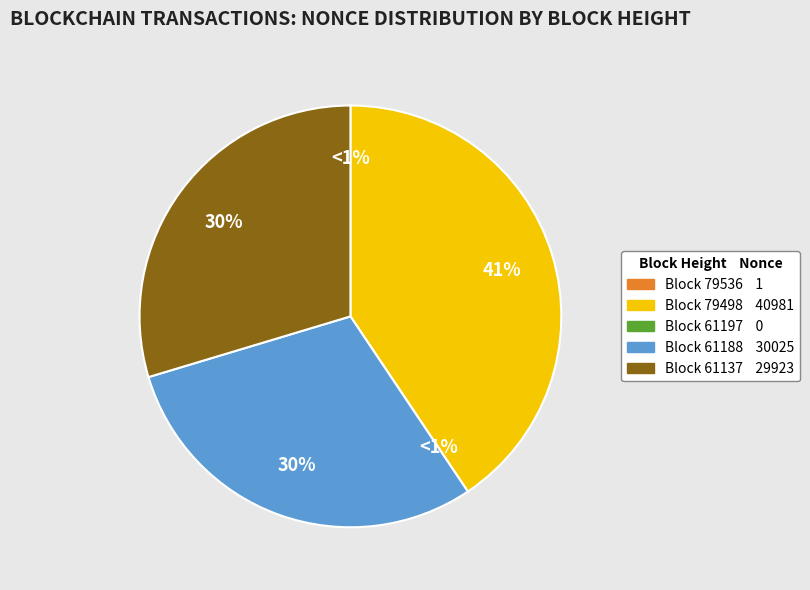

The 61197 slice represents 10% of the pie. True or false?

False